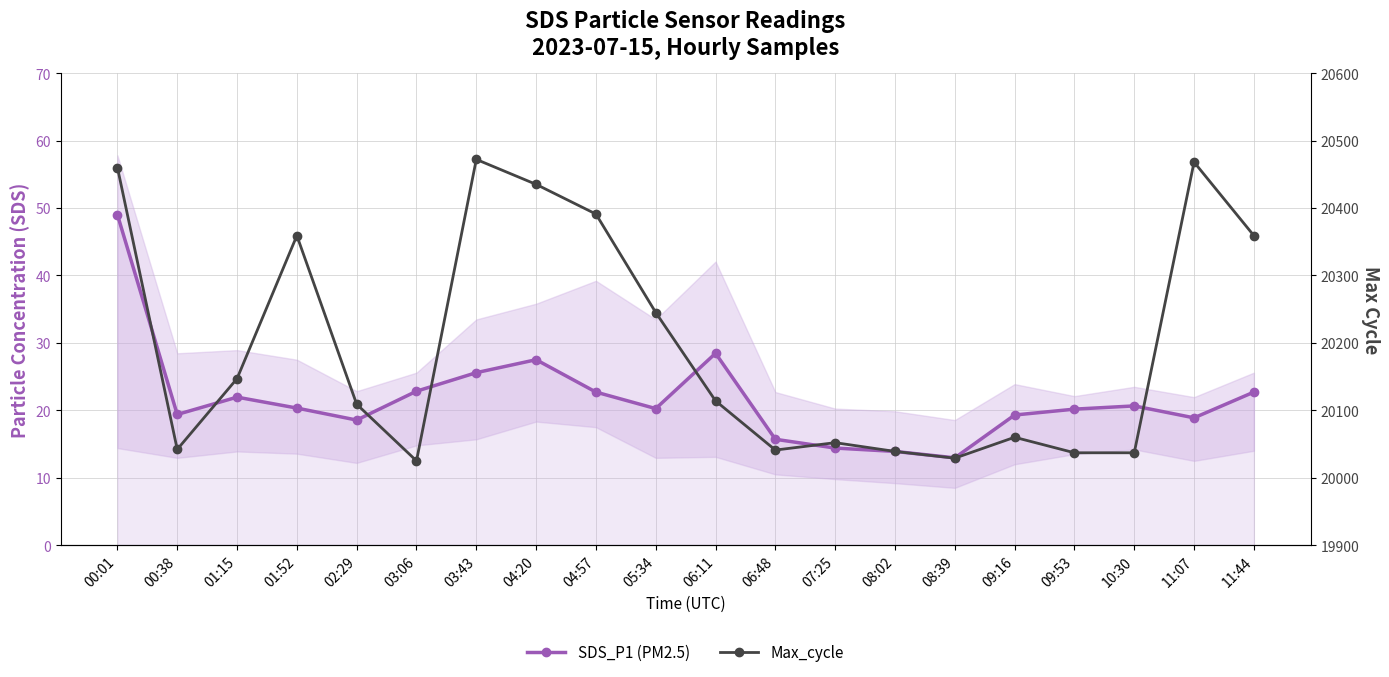

Count the number of data series in this chart.

2